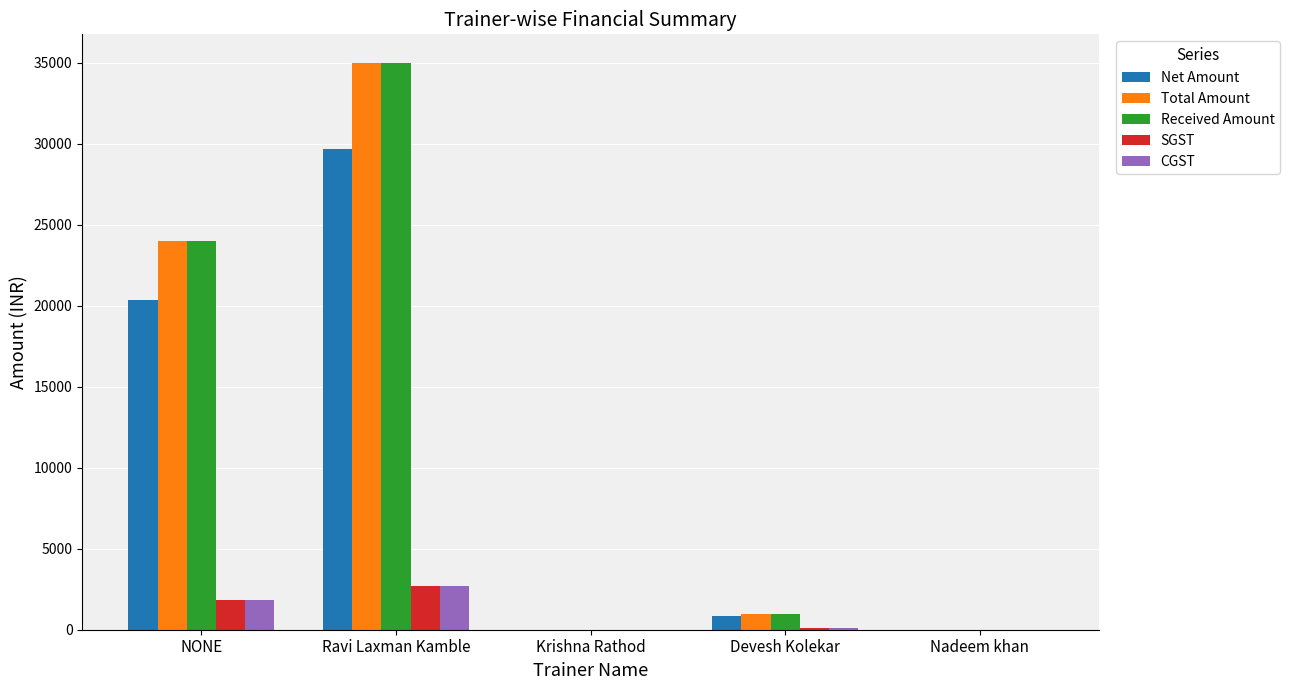

At which category is the sum across all series the highest?

Ravi Laxman Kamble